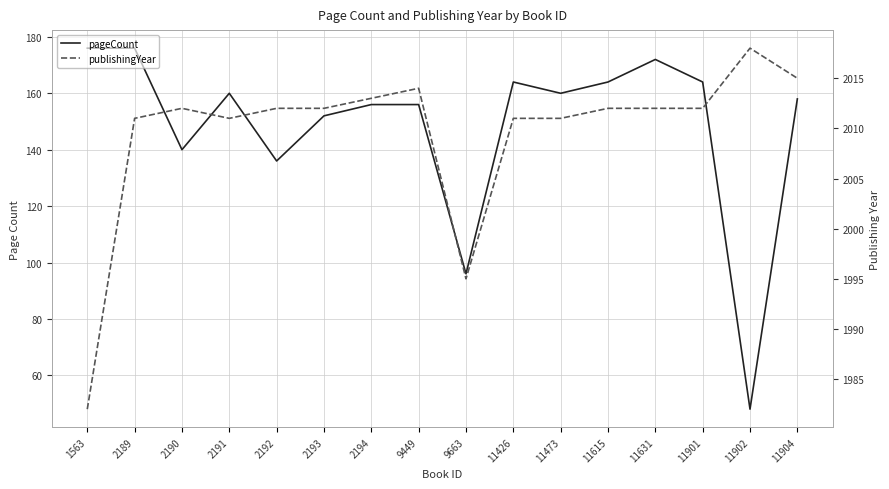

Is the value of publishingYear at 11904 greater than the value of pageCount at 2190?

Yes